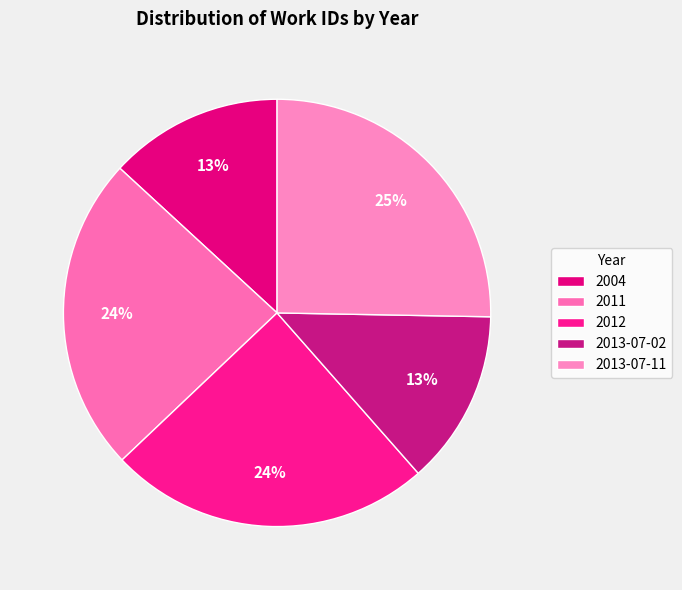

Does 2004 represent more than half of the total?

No